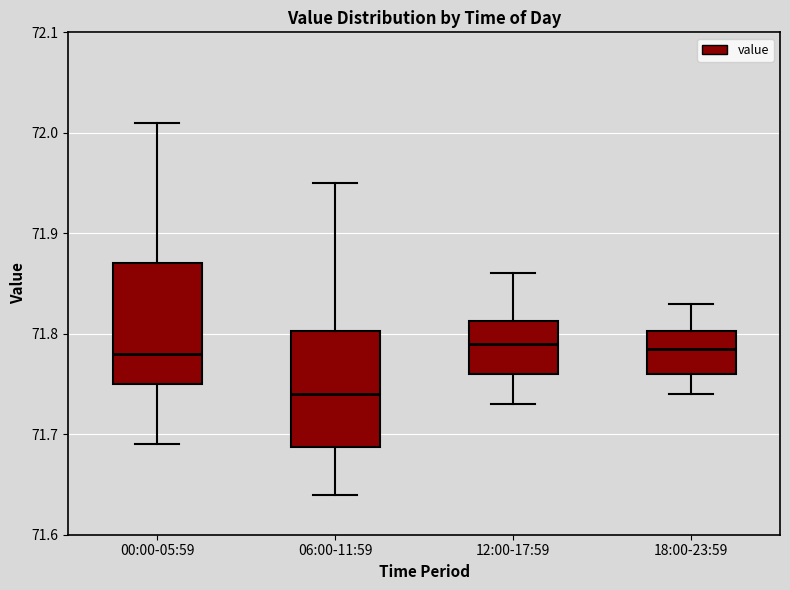

Reading left to right, read every box against the y-axis: the position of its median line, the range the box covers, and the ends of its whiskers. The values are not printed on the chart, so give them approximately, as read against the axis.

00:00-05:59: median 71.78, box 71.75 to 71.87, whiskers 71.69 to 72.01
06:00-11:59: median 71.74, box 71.69 to 71.80, whiskers 71.64 to 71.95
12:00-17:59: median 71.79, box 71.76 to 71.81, whiskers 71.73 to 71.86
18:00-23:59: median 71.79, box 71.76 to 71.80, whiskers 71.74 to 71.83